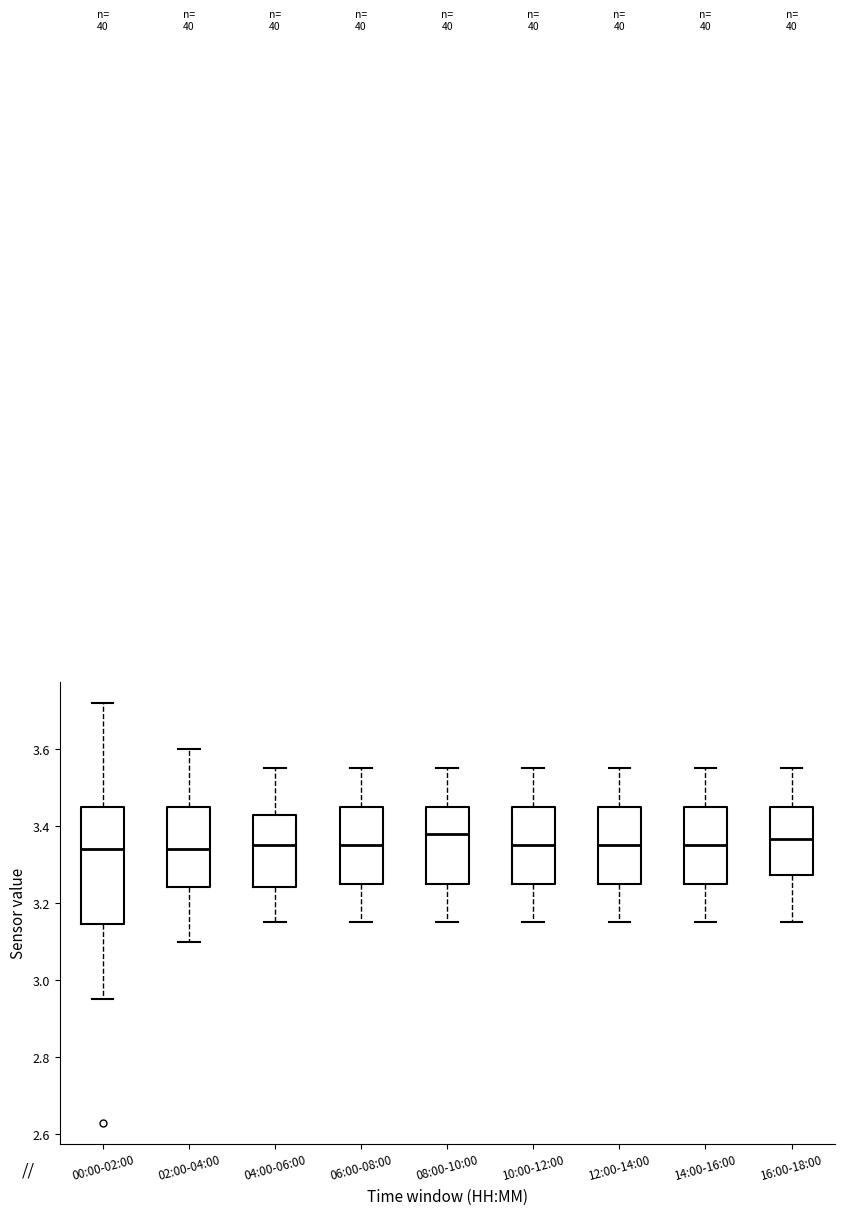

Which box is the tallest, from its lower edge to its upper edge?

00:00-02:00